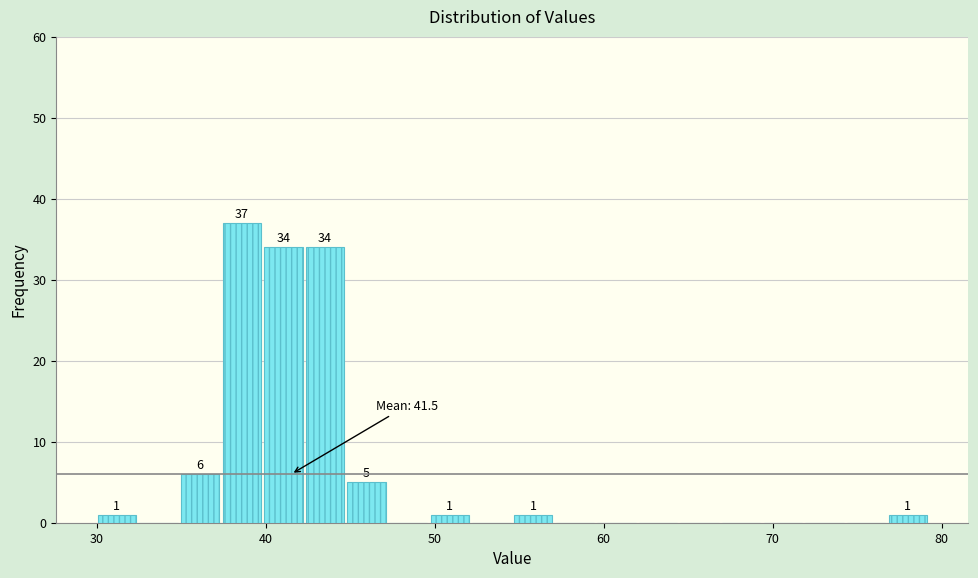

Read against the x-axis, roughly where is the centre of the tallest bar?

39